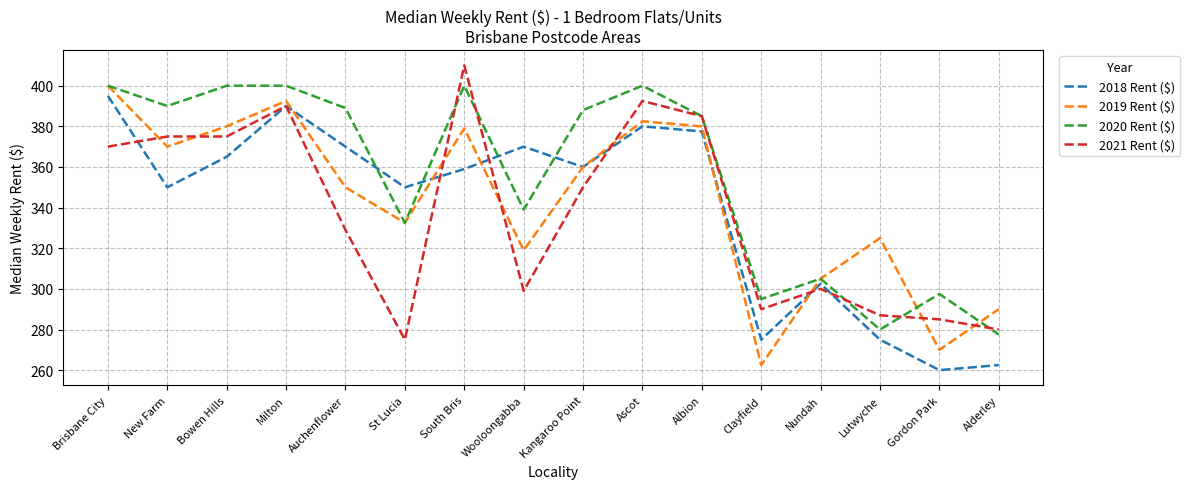

Reading left to right, extract all data points from this chart.

2018 Rent ($): Brisbane City=395.0	New Farm=350.0	Bowen Hills=365.0	Milton=390.0	Auchenflower=370.0	St Lucia=350.0	South Bris=359.0	Wooloongabba=370.0	Kangaroo Point=360.0	Ascot=380.0	Albion=377.5	Clayfield=275.0	Nundah=302.5	Lutwyche=275.0	Gordon Park=260.0	Alderley=262.5
2019 Rent ($): Brisbane City=400.0	New Farm=370.0	Bowen Hills=380.0	Milton=392.5	Auchenflower=350.0	St Lucia=332.5	South Bris=379.0	Wooloongabba=319.0	Kangaroo Point=360.0	Ascot=382.5	Albion=380.0	Clayfield=262.5	Nundah=305.0	Lutwyche=325.0	Gordon Park=270.0	Alderley=290.0
2020 Rent ($): Brisbane City=400.0	New Farm=390.0	Bowen Hills=400.0	Milton=400.0	Auchenflower=389.0	St Lucia=332.5	South Bris=400.0	Wooloongabba=339.0	Kangaroo Point=388.0	Ascot=400.0	Albion=385.0	Clayfield=295.0	Nundah=305.0	Lutwyche=280.0	Gordon Park=297.5	Alderley=277.5
2021 Rent ($): Brisbane City=370.0	New Farm=375.0	Bowen Hills=375.0	Milton=390.0	Auchenflower=329.0	St Lucia=275.0	South Bris=410.0	Wooloongabba=299.0	Kangaroo Point=350.0	Ascot=392.5	Albion=385.0	Clayfield=290.0	Nundah=300.0	Lutwyche=287.0	Gordon Park=285.0	Alderley=280.0